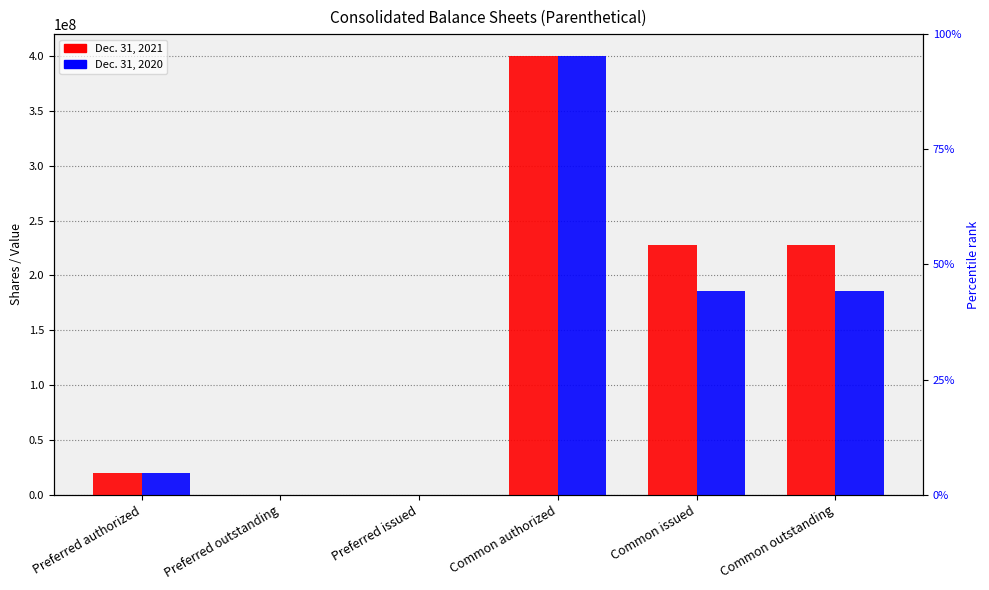

How many data points in Dec. 31, 2020 are above 185886000?

1